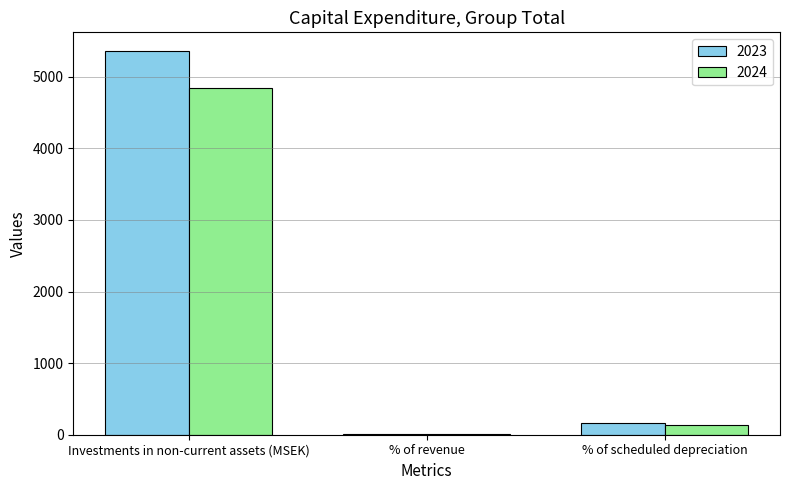

What is the spread (max minus min) of values at Investments in non-current assets (MSEK)?

513.0